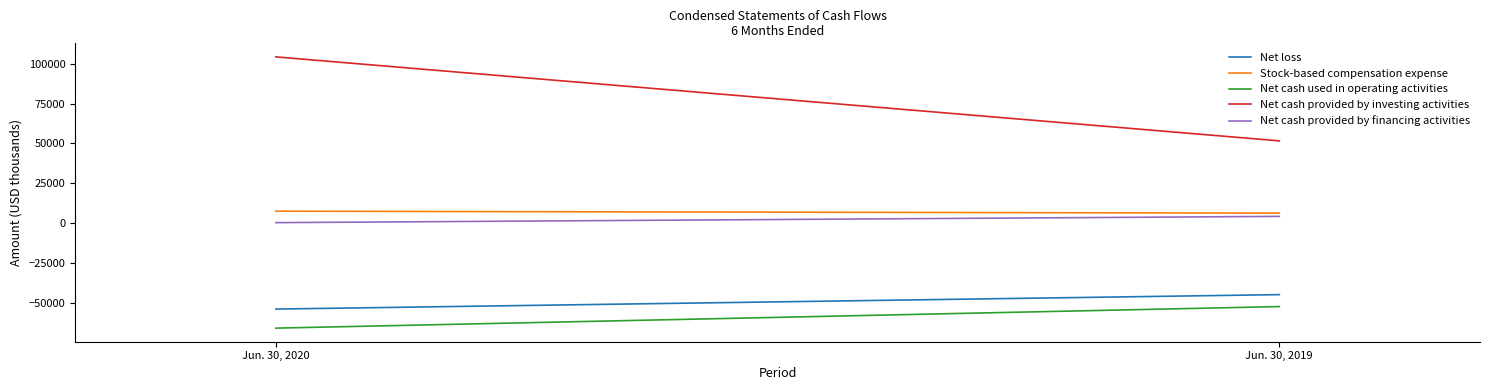

Reading left to right, what are all the values shown in this chart?

Net loss: -53990	-44920
Stock-based compensation expense: 7465	6249
Net cash used in operating activities: -65955	-52422
Net cash provided by investing activities: 104341	51627
Net cash provided by financing activities: 276	4208